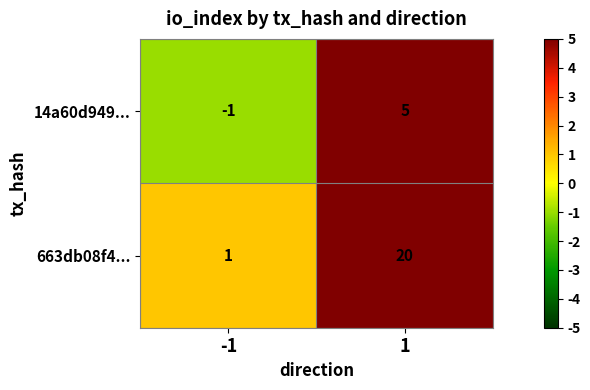

Between -1 and 1, which series saw the biggest shift?

663db08f4...